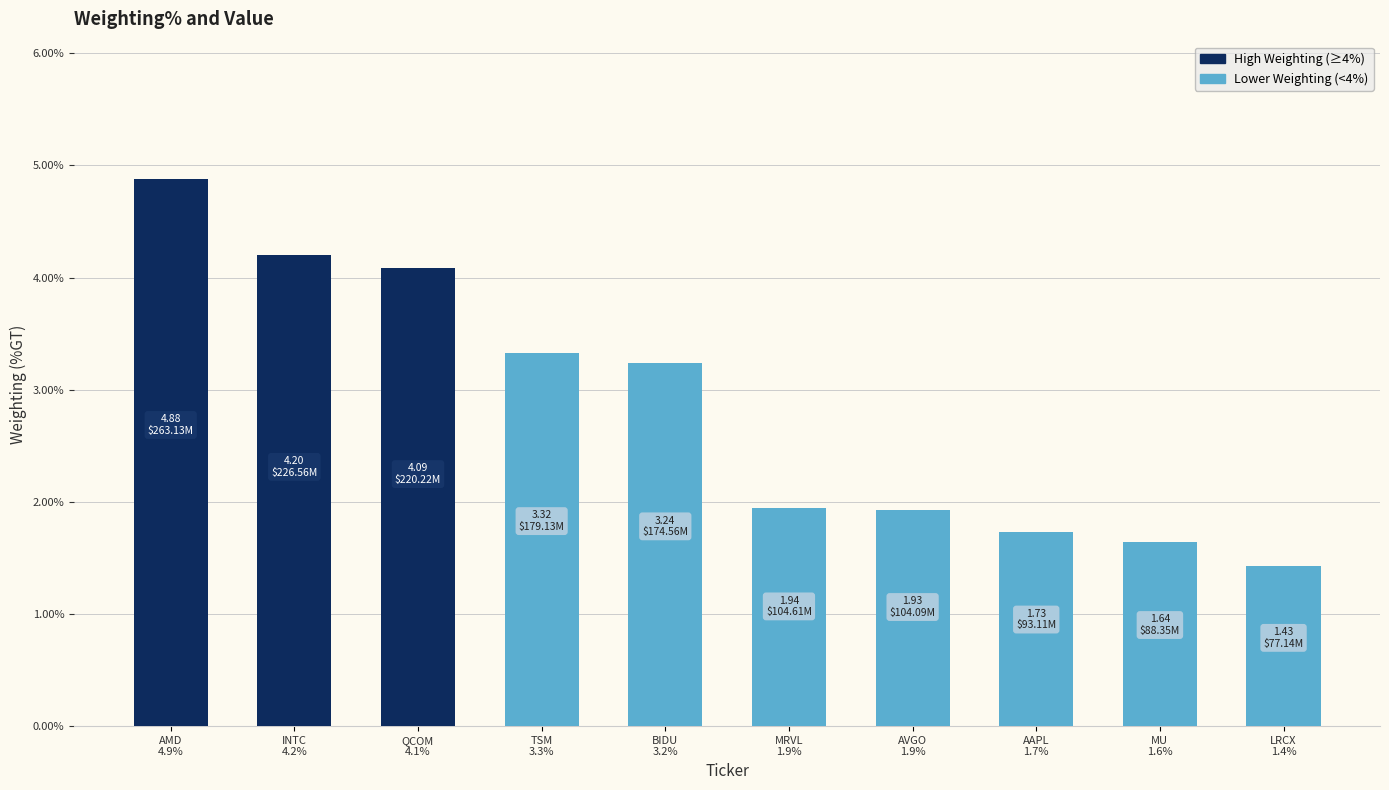

Reading left to right, list all the values displayed in this chart.

AMD
4.9%=4.9	INTC
4.2%=4.2	QCOM
4.1%=4.1	TSM
3.3%=3.3	BIDU
3.2%=3.2	MRVL
1.9%=1.9	AVGO
1.9%=1.9	AAPL
1.7%=1.7	MU
1.6%=1.6	LRCX
1.4%=1.4